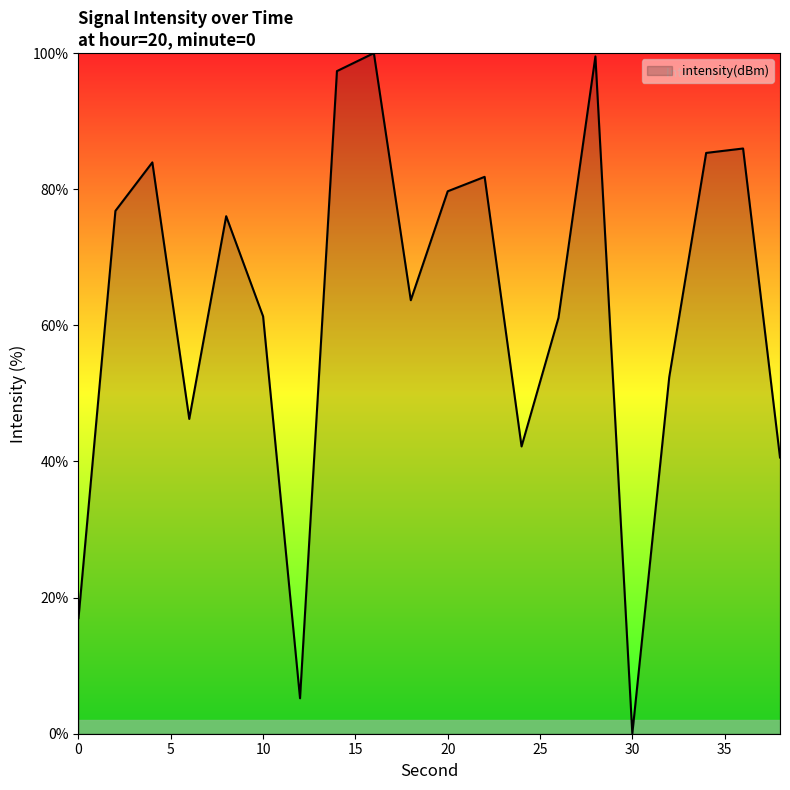

What is the difference between the maximum and minimum values?

100.0